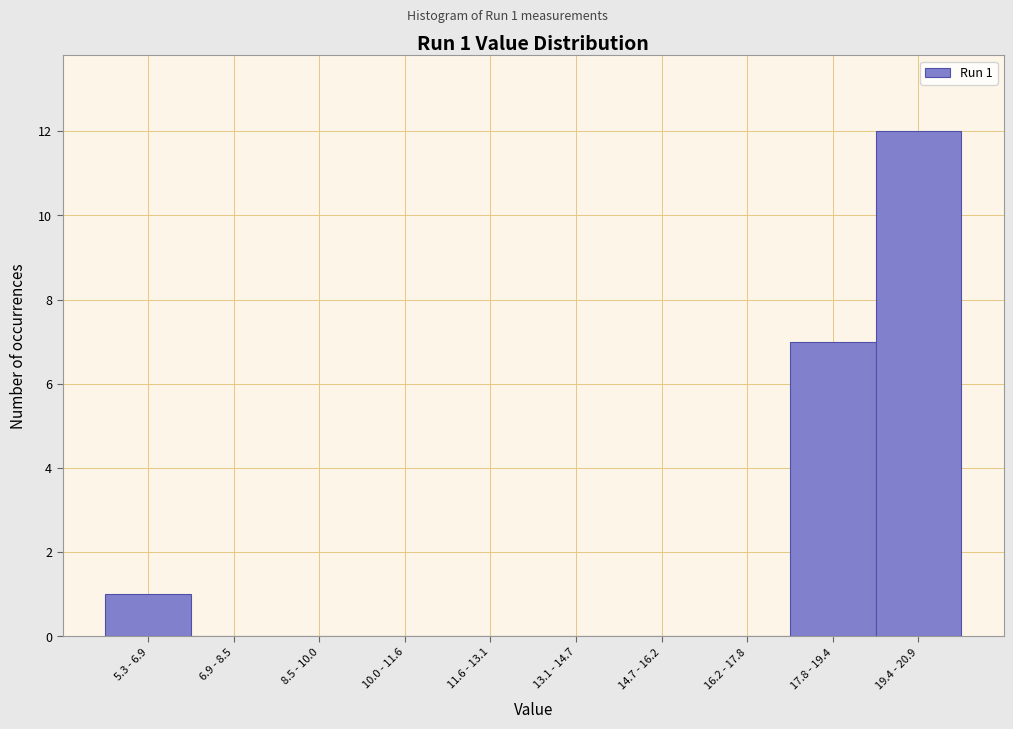

Reading right to left, what are all the values shown in this chart?

19.4 - 20.9=12	17.8 - 19.4=7	16.2 - 17.8=0	14.7 - 16.2=0	13.1 - 14.7=0	11.6 - 13.1=0	10.0 - 11.6=0	8.5 - 10.0=0	6.9 - 8.5=0	5.3 - 6.9=1